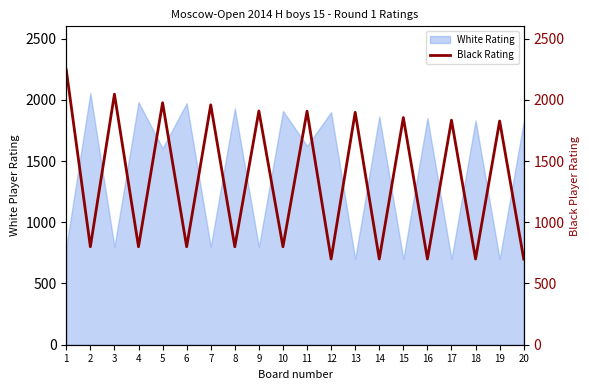

What is the highest value of the Black Rating series?

2244